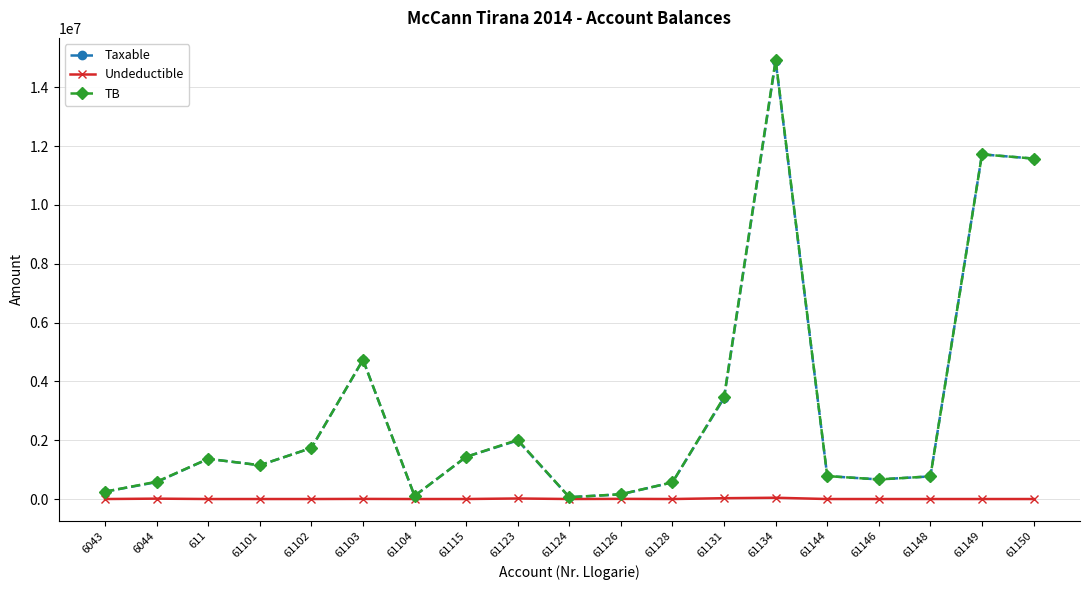

What is the value of the TB point at the 18th from the left?

11717876.6